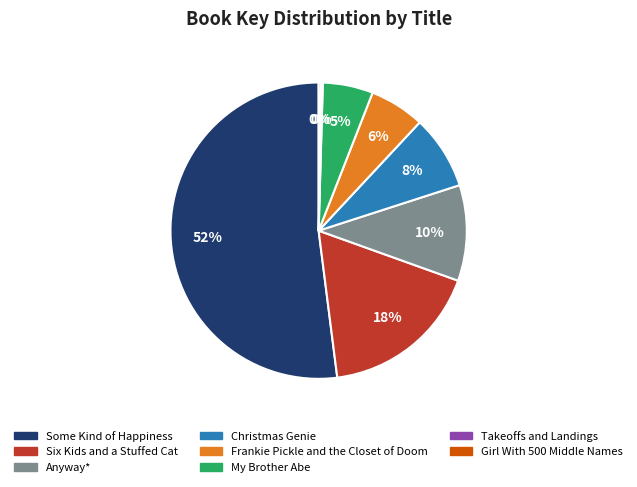

What percentage is the My Brother Abe slice, to the nearest percent?

5%